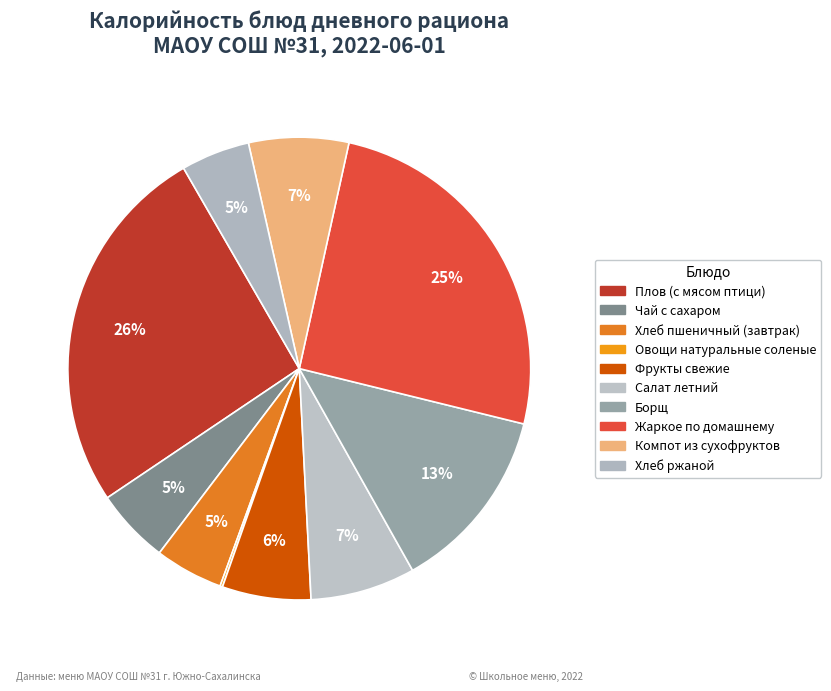

What percentage do Борщ and Хлеб пшеничный (завтрак) together represent?

17.8%